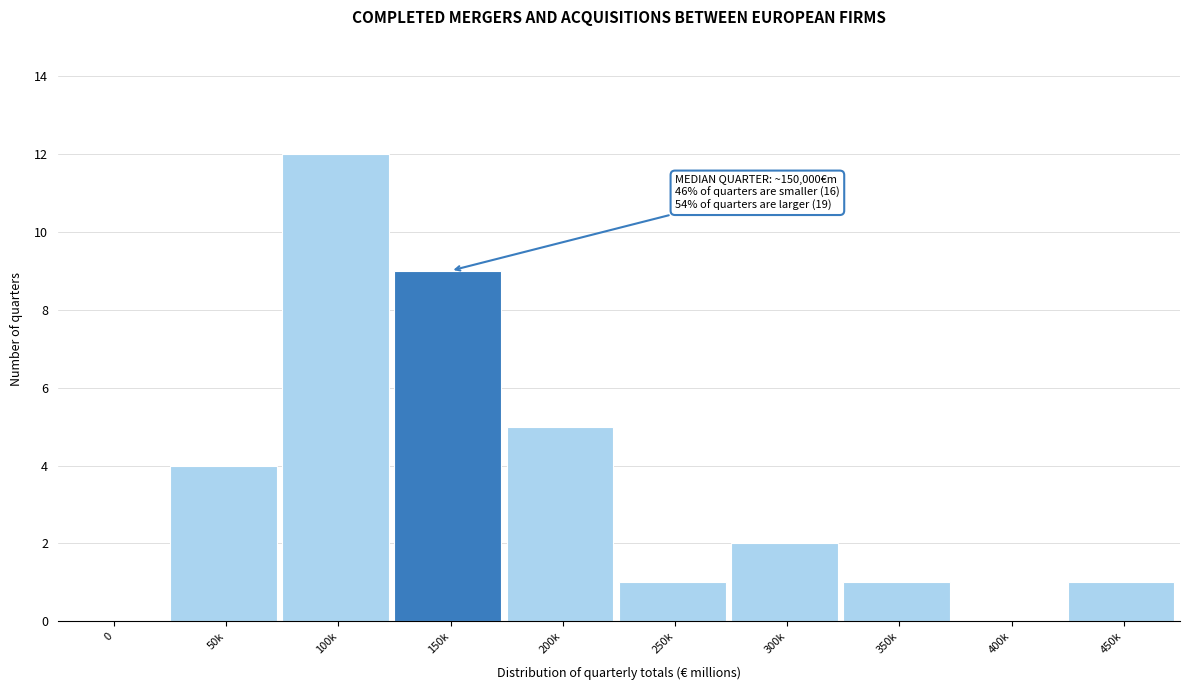

Reading left to right, what are all the values shown in this chart?

0=0	50k=4	100k=12	150k=9	200k=5	250k=1	300k=2	350k=1	400k=0	450k=1